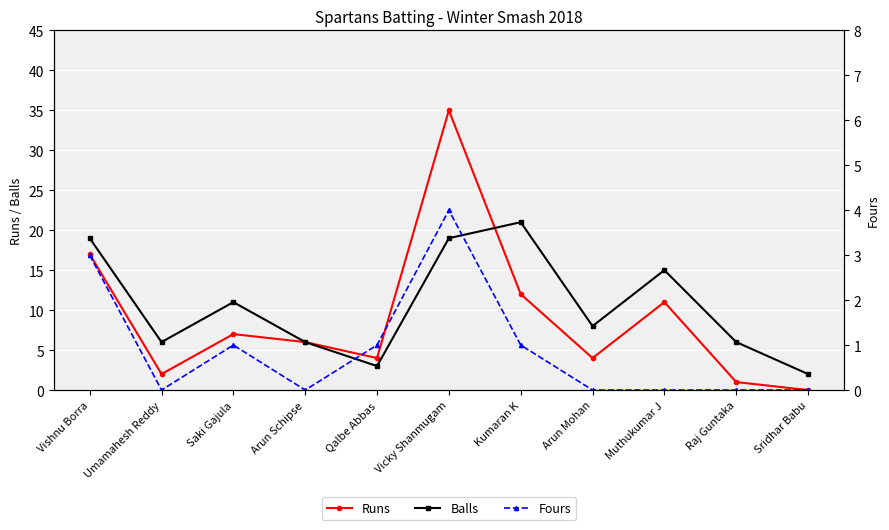

Rank the series at Qalbe Abbas from highest to lowest value.

Runs, Balls, Fours